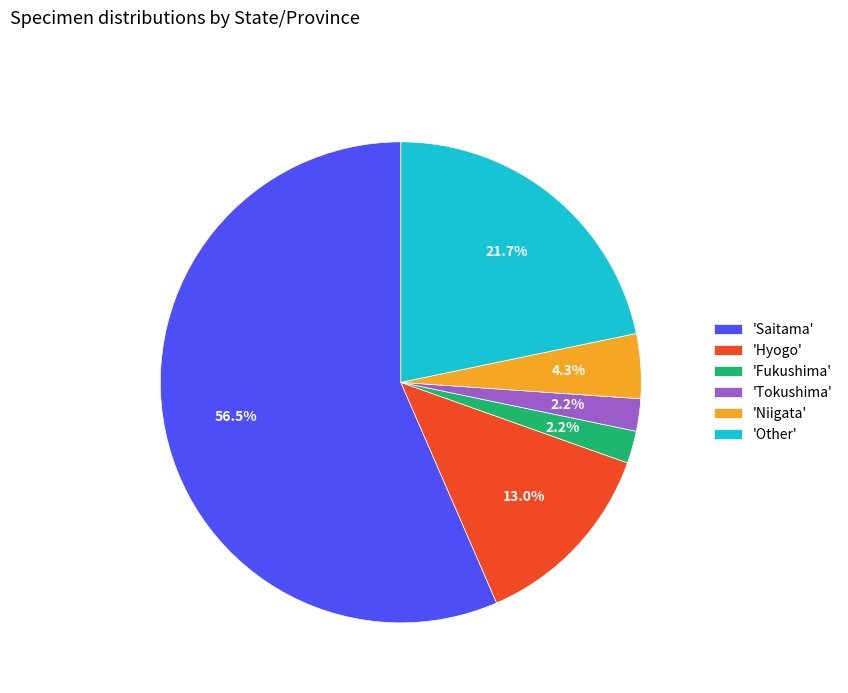

Which slice is the largest?

'Saitama'